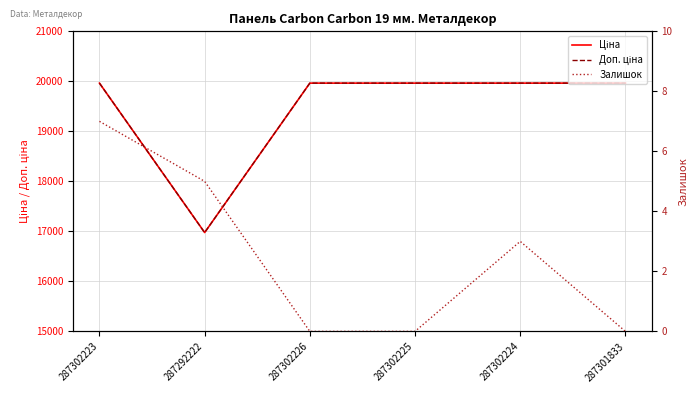

How many data points in Залишок are above 3?

2